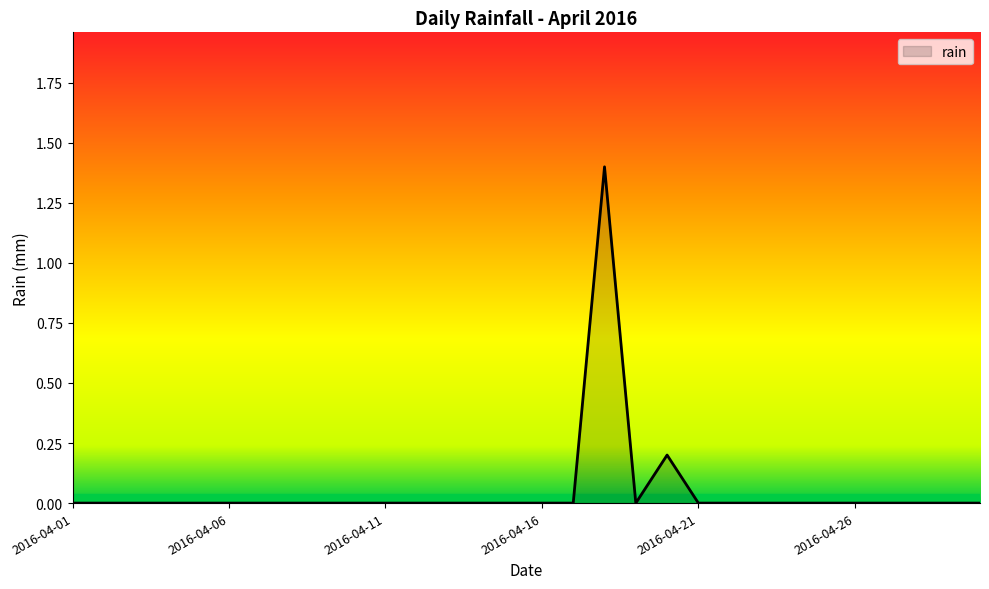

What is the difference between the maximum and minimum values?

1.4